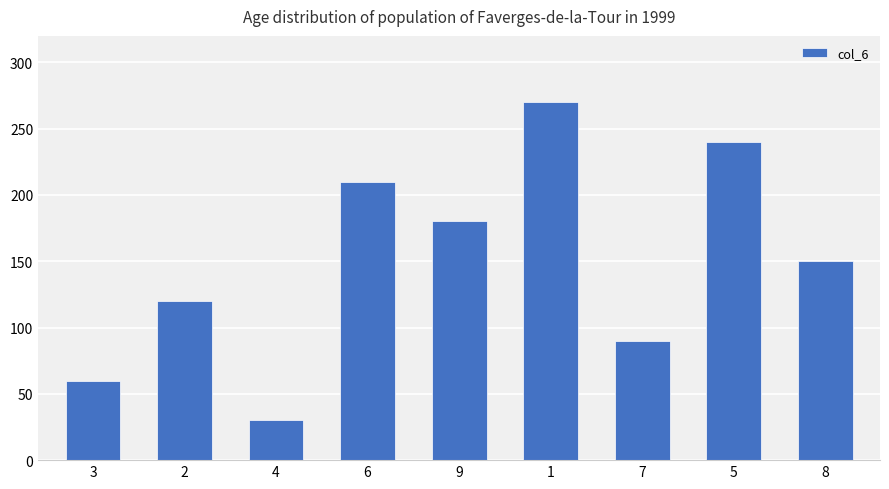

Count the number of categories in the chart.

9